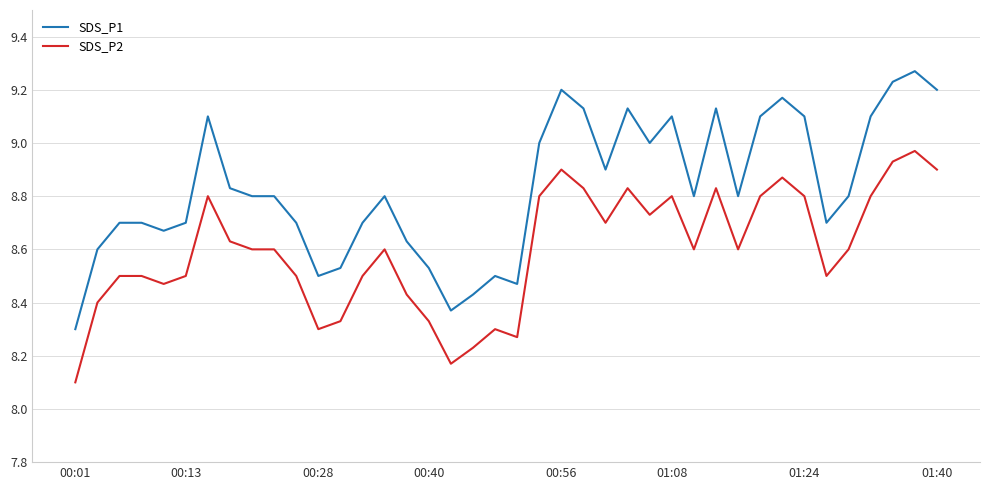

True or false: SDS_P2 and SDS_P1 intersect in this chart.

False